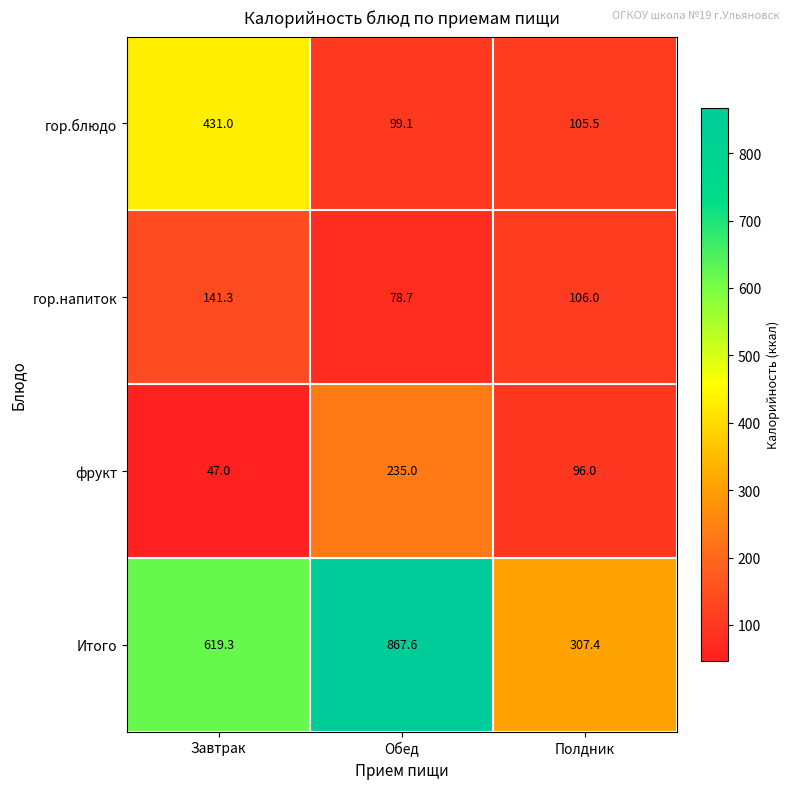

At which category is the sum across all series the highest?

Обед